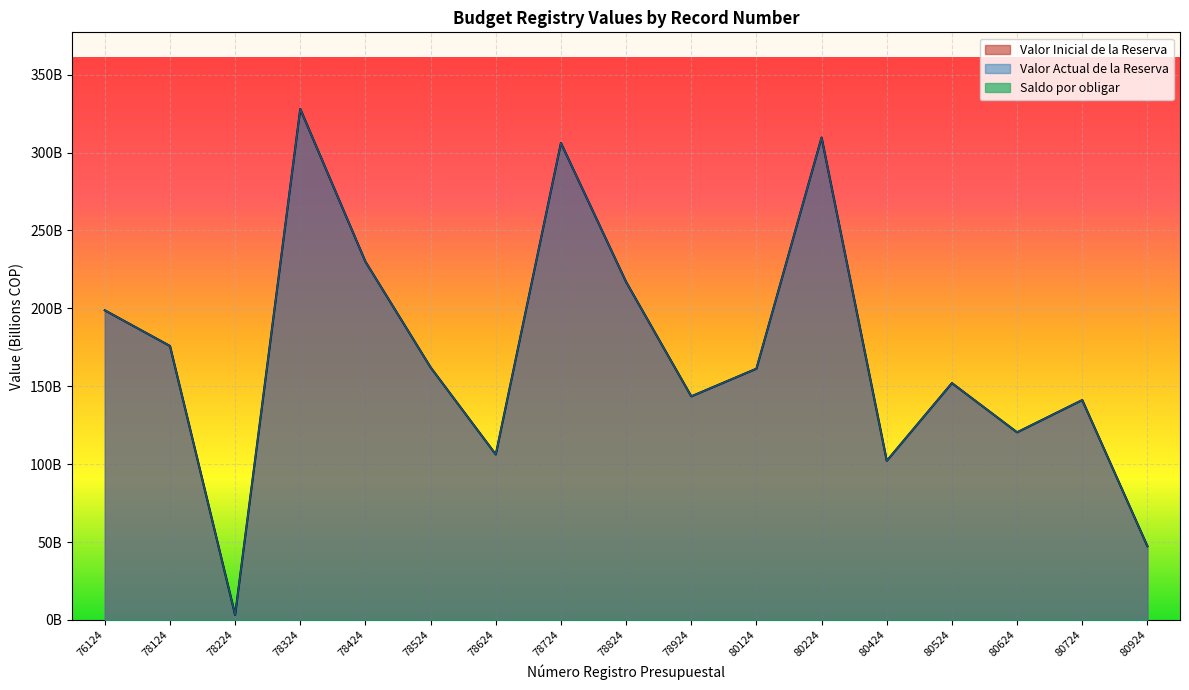

True or false: Valor Inicial de la Reserva and Valor Actual de la Reserva intersect in this chart.

False